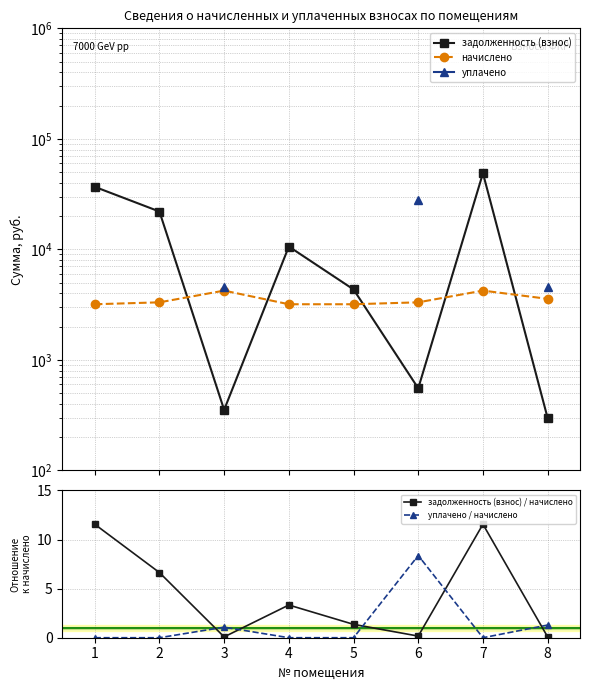

Which series ends up on top after the final intersection of задолженность (взнос) / начислено and уплачено / начислено?

уплачено / начислено